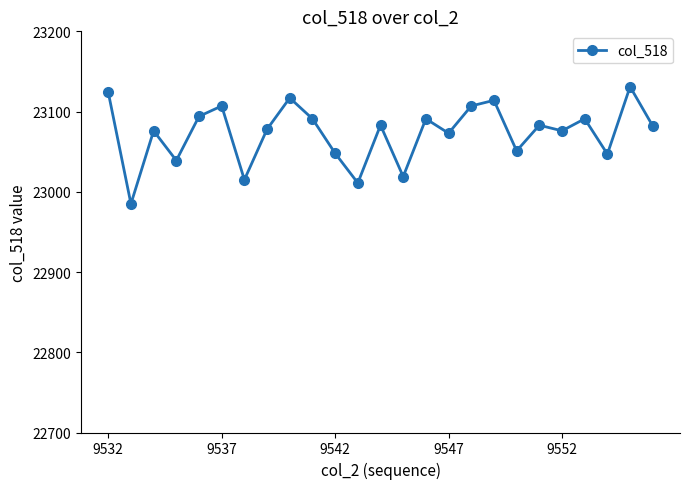

What is the smallest value displayed?

22985